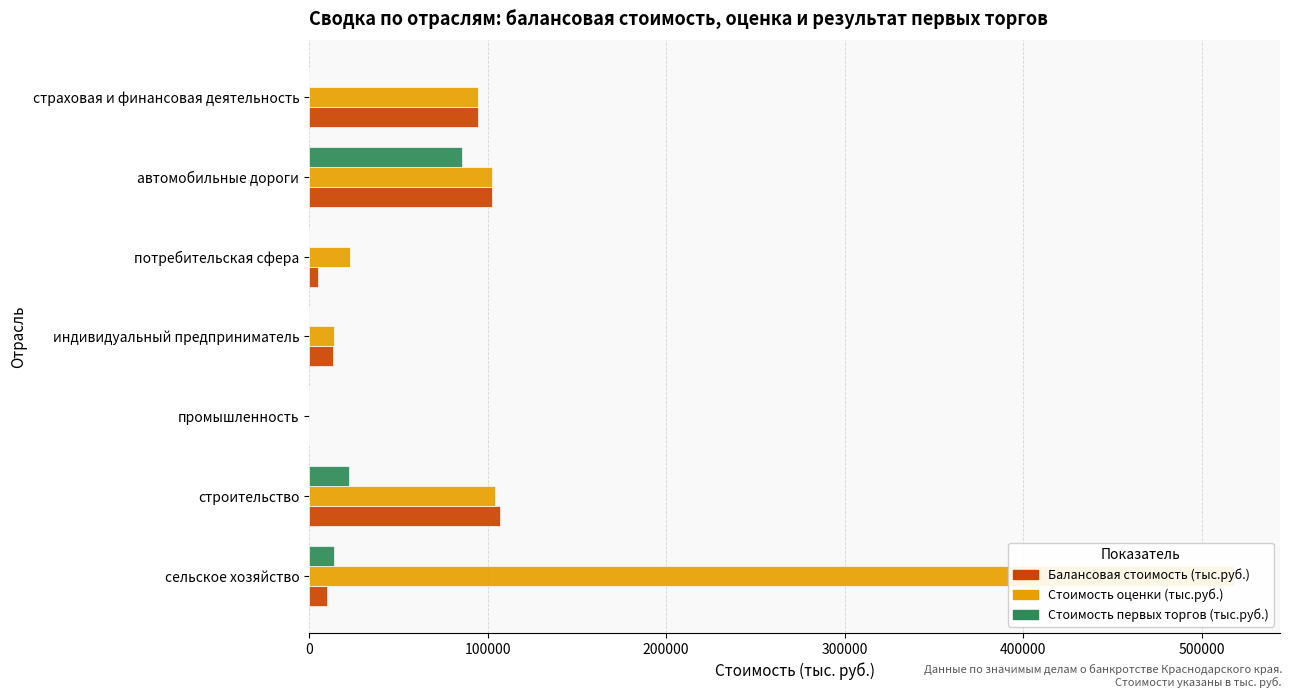

How many data points does each series have?

7